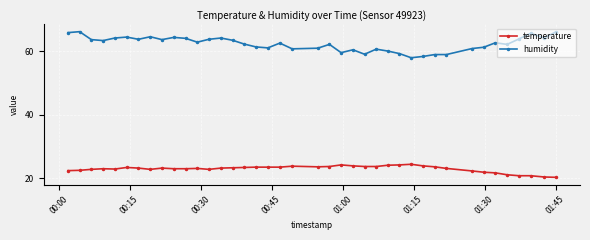

Rank the series by their maximum value, from lowest to highest.

temperature, humidity